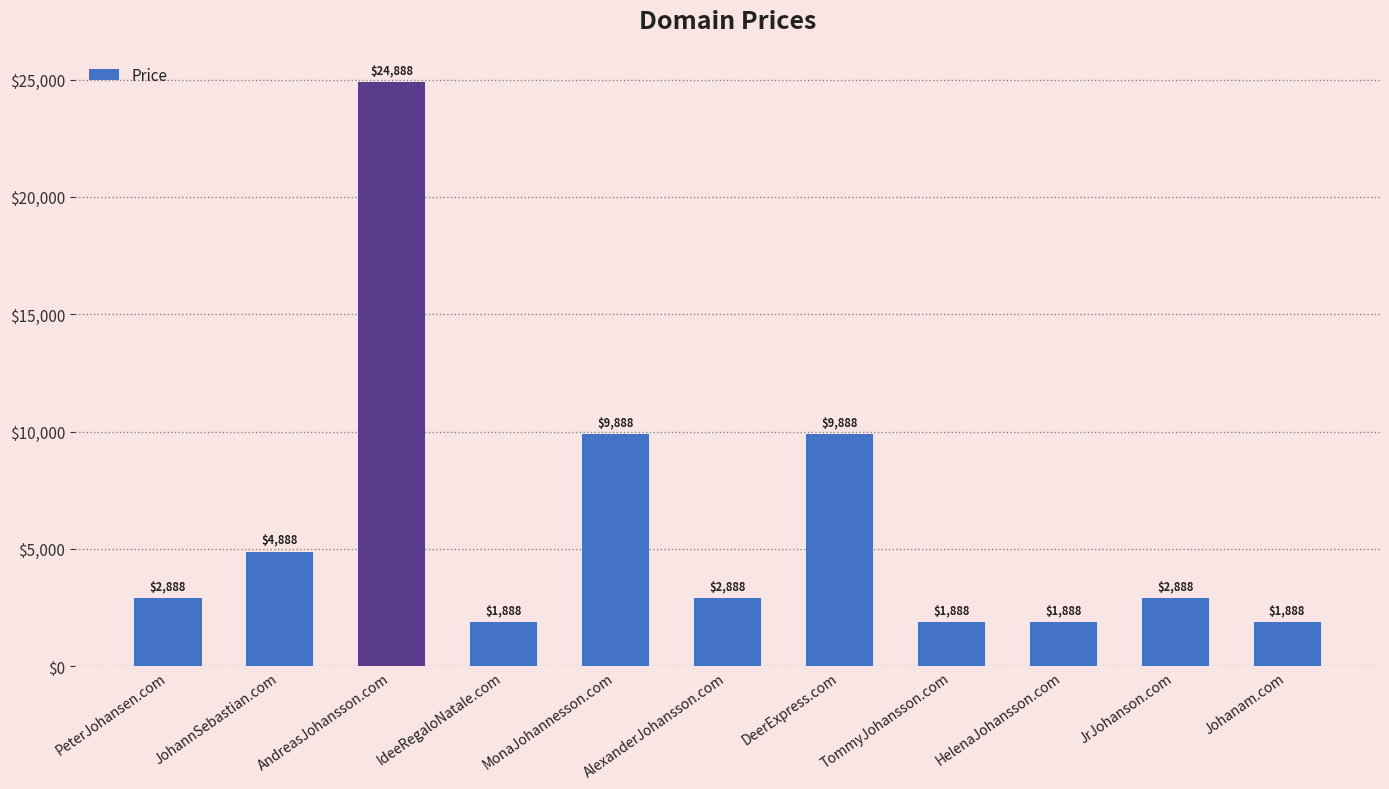

What is the sum of the values at IdeeRegaloNatale.com and MonaJohannesson.com?

11776